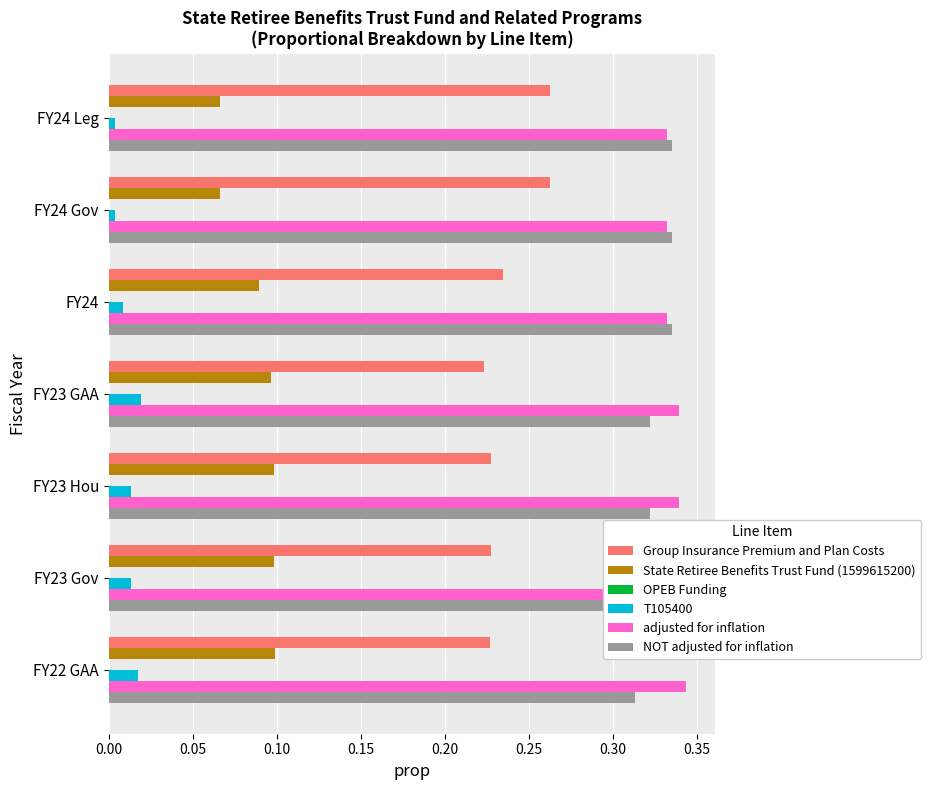

Rank the series at FY23 GAA from lowest to highest value.

T105400, State Retiree Benefits Trust Fund (1599615200), Group Insurance Premium and Plan Costs, NOT adjusted for inflation, adjusted for inflation